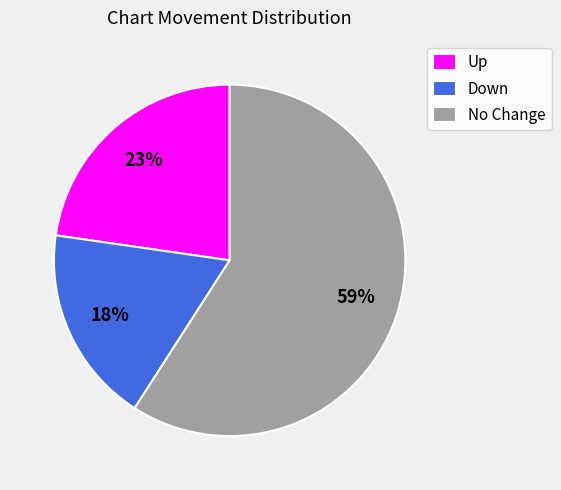

Which slice is the smallest?

Down